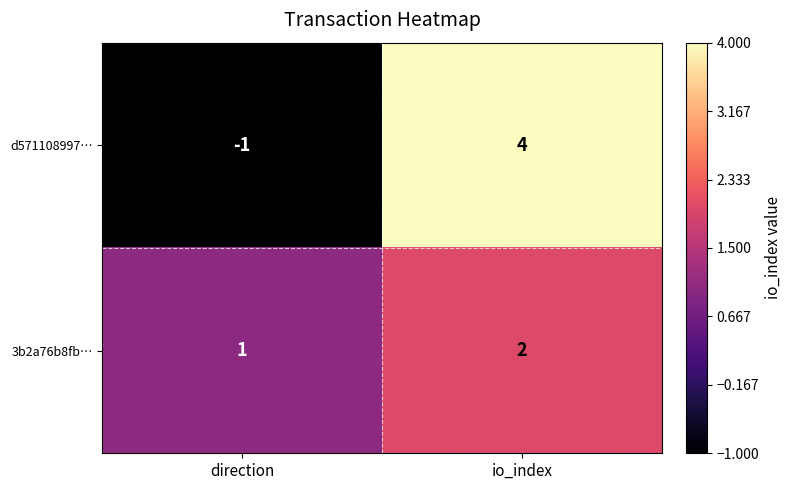

What is the sum of all 3b2a76b8fb… values?

3